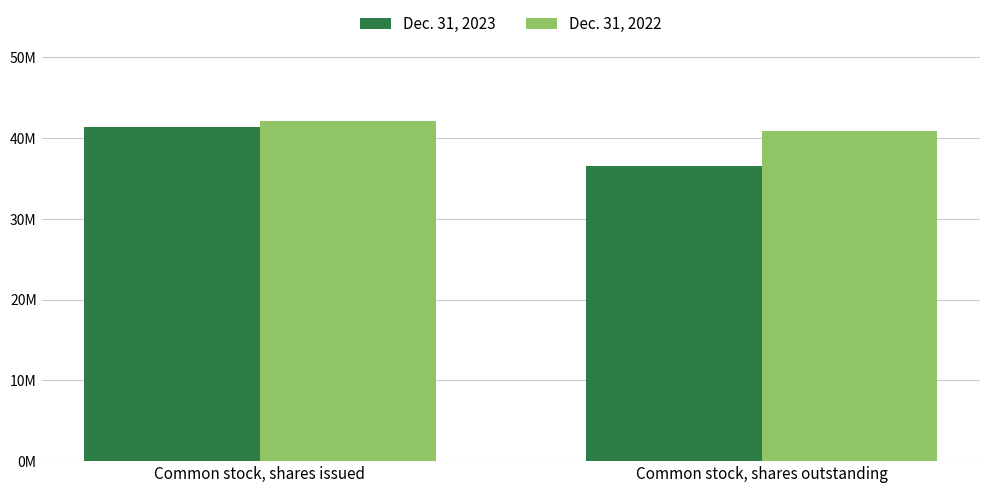

What are all the series names shown in the legend?

Dec. 31, 2023, Dec. 31, 2022